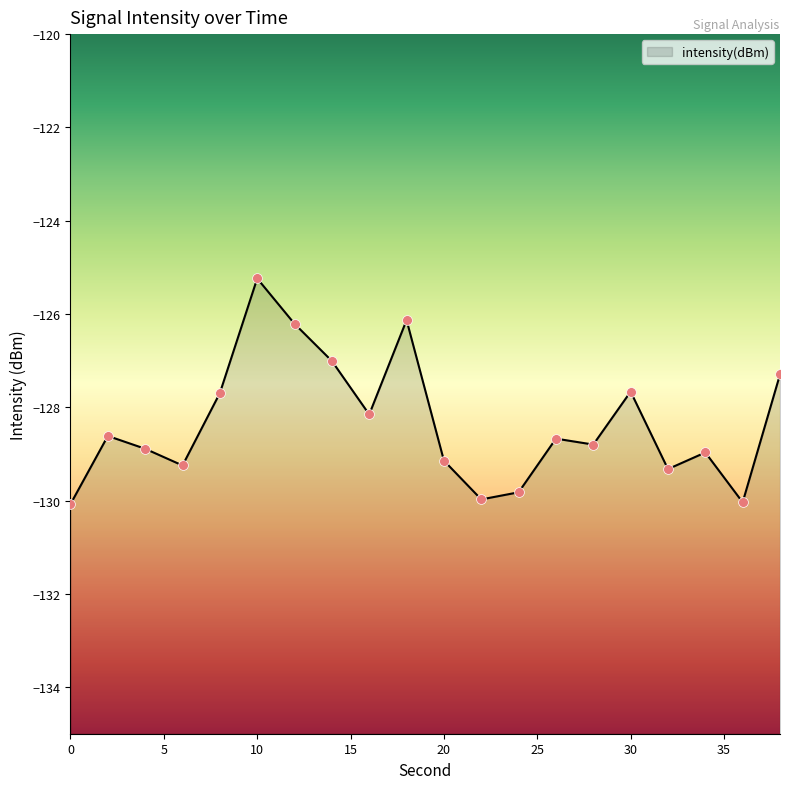

What is the change in value from 6 to 32?

-0.1